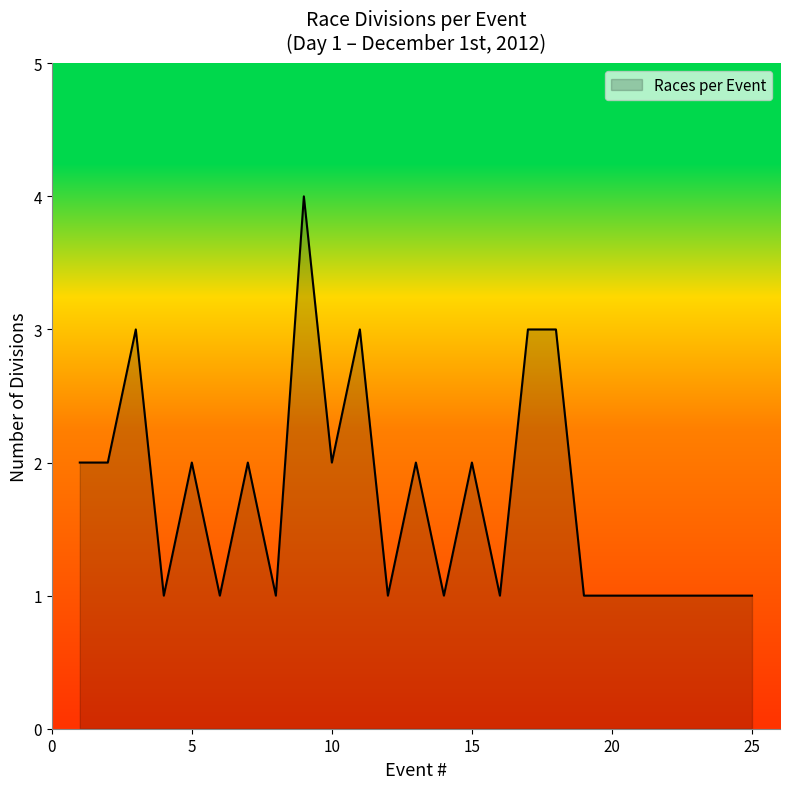

What is the maximum value shown in the chart?

4